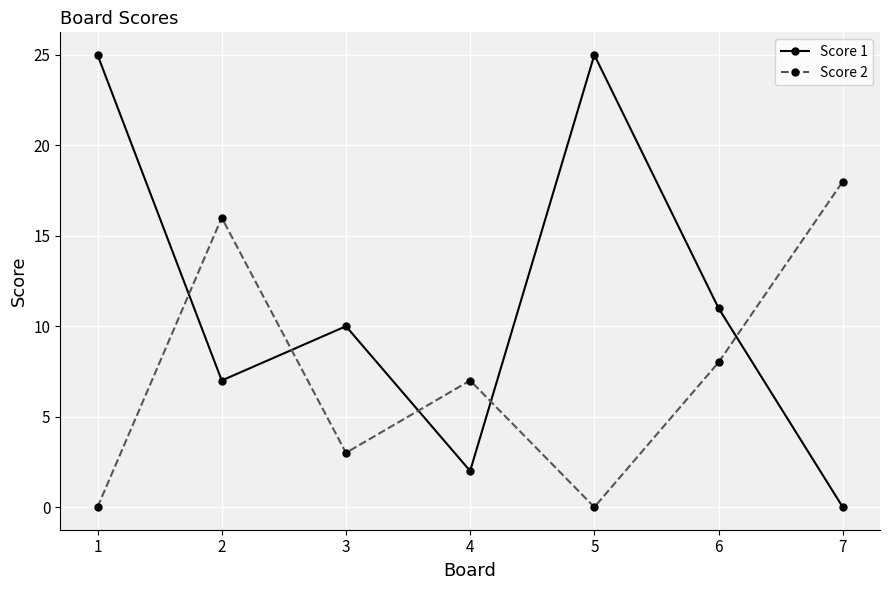

List the series in order of their peak value, highest first.

Score 1, Score 2